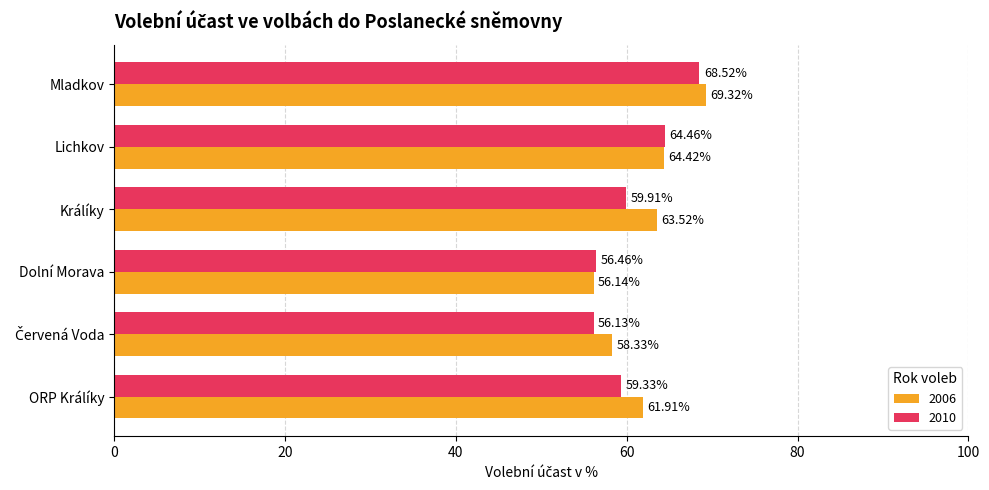

What is the difference between the second highest and second lowest values in the 2010 series?

8.0